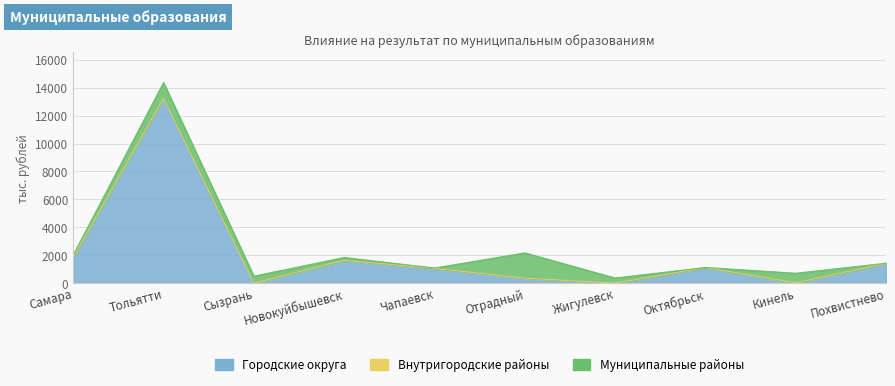

At which category does Городские округа reach its first local valley?

Сызрань